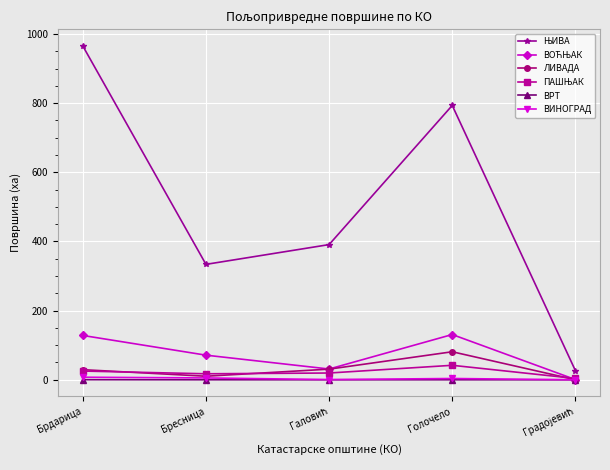

Which label corresponds to the largest value in the chart?

Брдарица